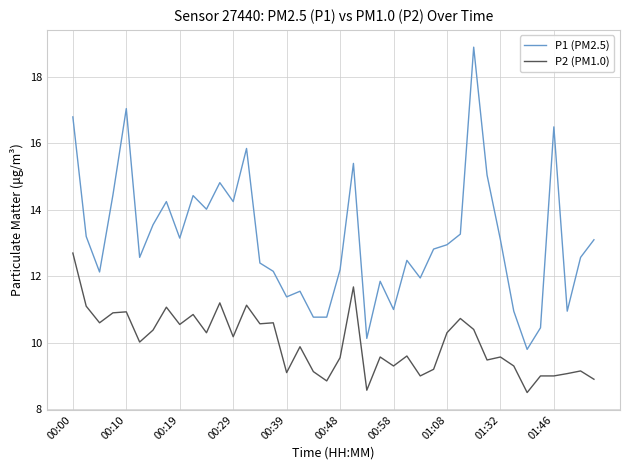

At how many categories does at least one series exceed 10?

39